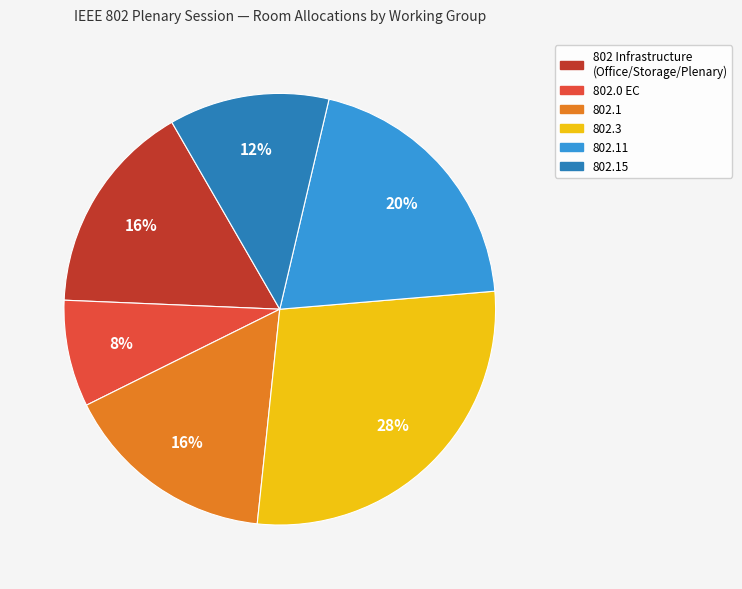

Is there a majority slice in this chart?

No